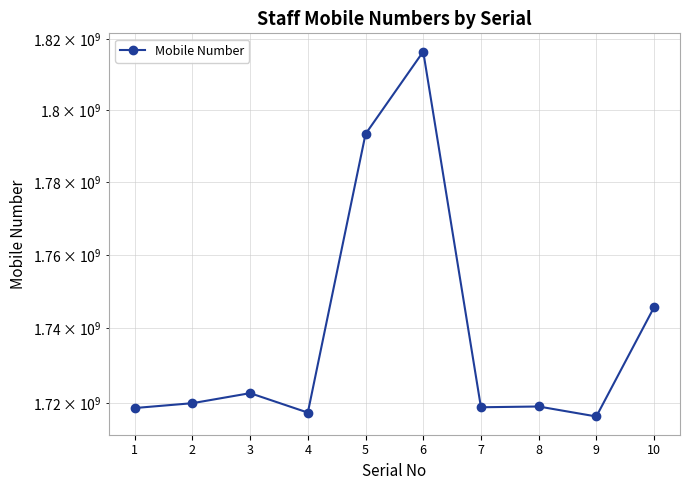

Where is the data nearest to the value 1766412250?

10